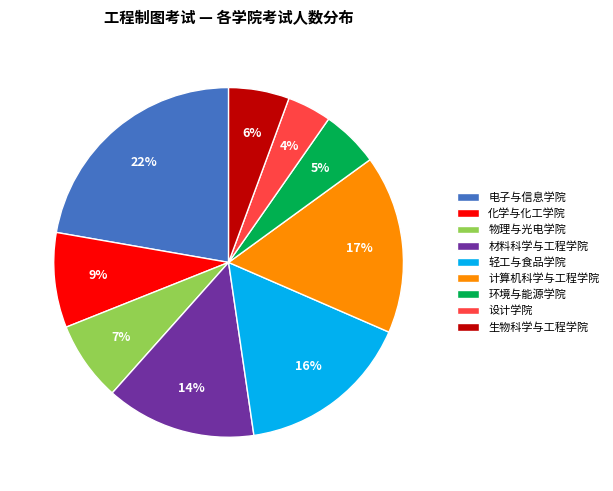

To the nearest percent, what percentage of the pie is 物理与光电学院?

7%